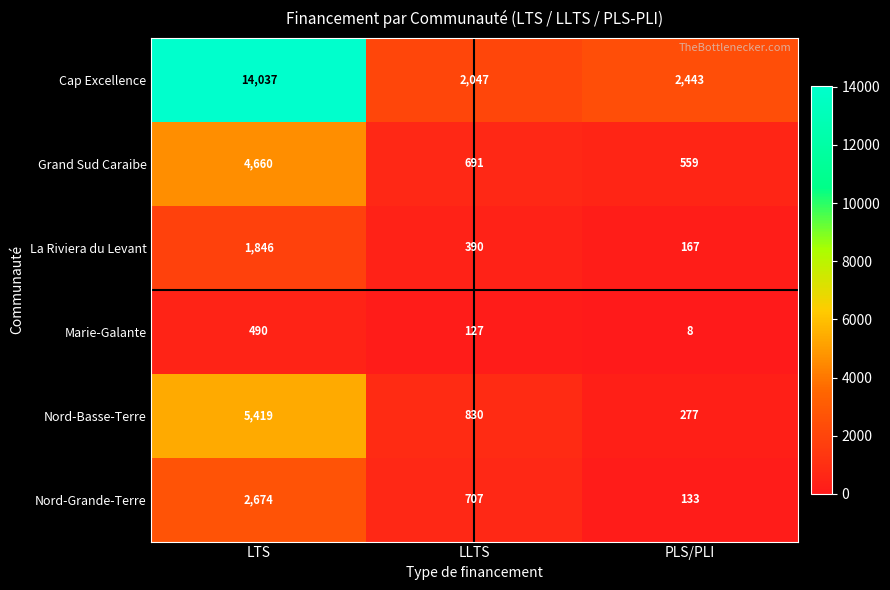

Rank the series at PLS/PLI from lowest to highest value.

Marie-Galante, Nord-Grande-Terre, La Riviera du Levant, Nord-Basse-Terre, Grand Sud Caraibe, Cap Excellence